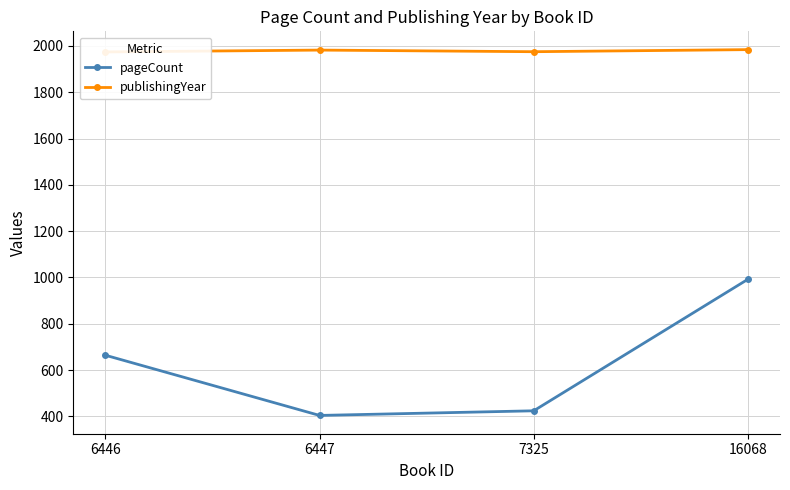

What is the difference between the second highest and minimum values in the publishingYear series?

8